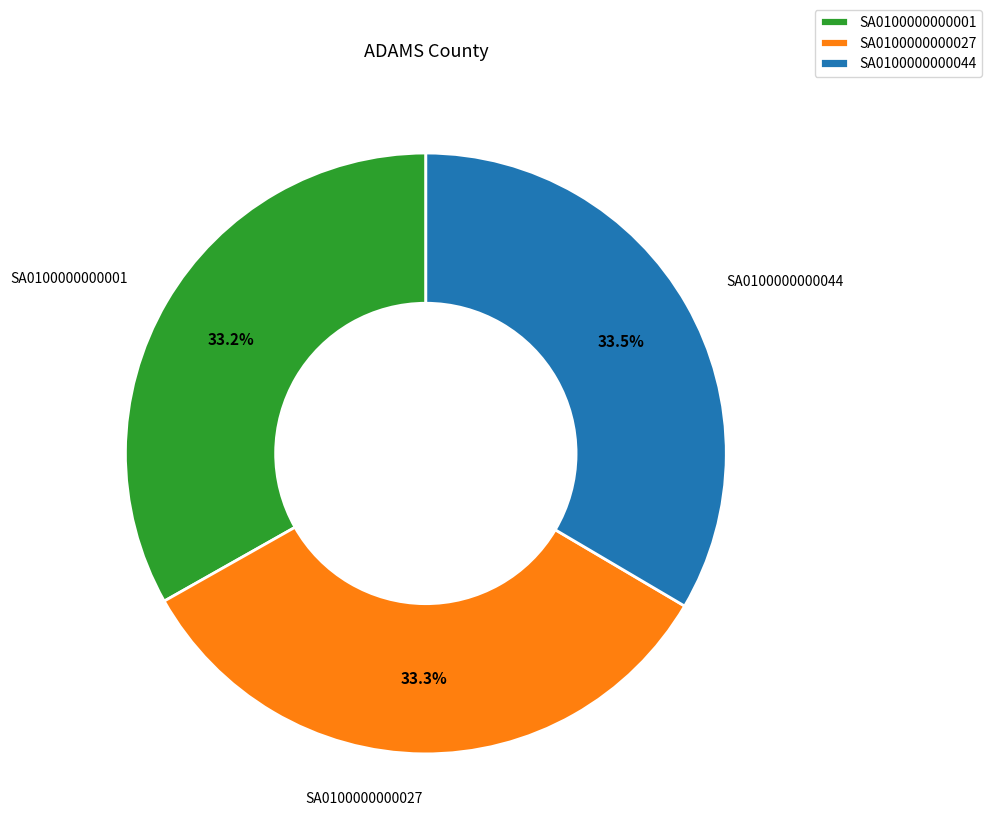

Is there a majority slice in this chart?

No